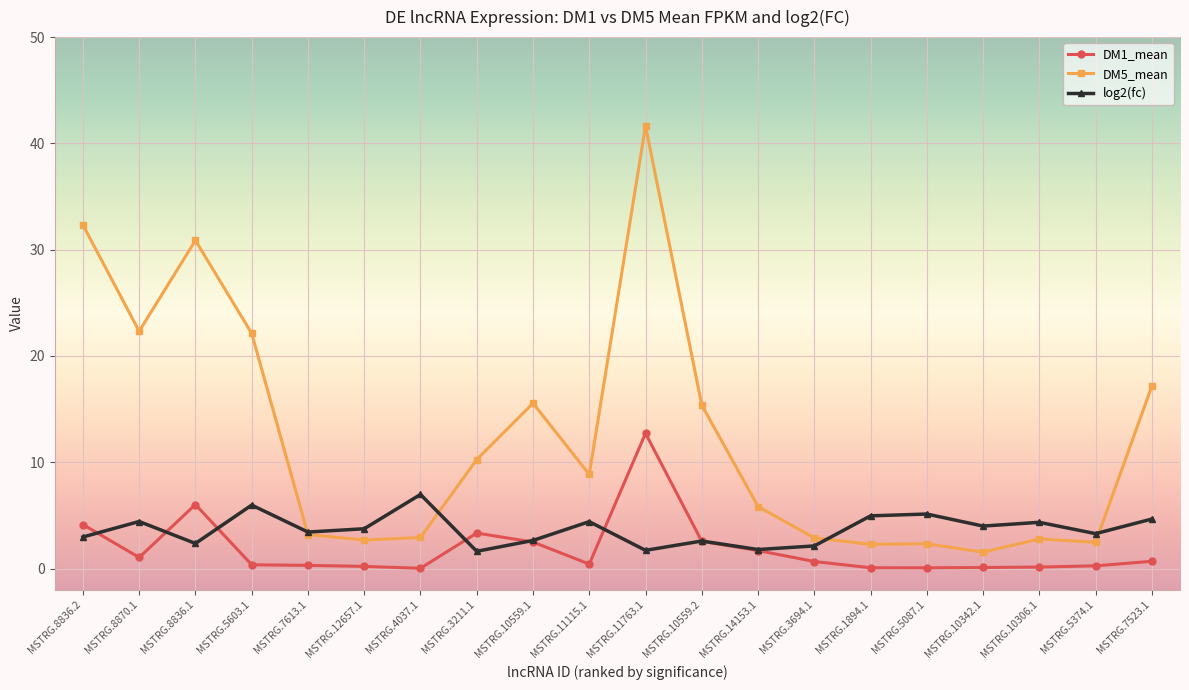

The DM5_mean series shows 22.3 at MSTRG.10559.2. True or false?

False